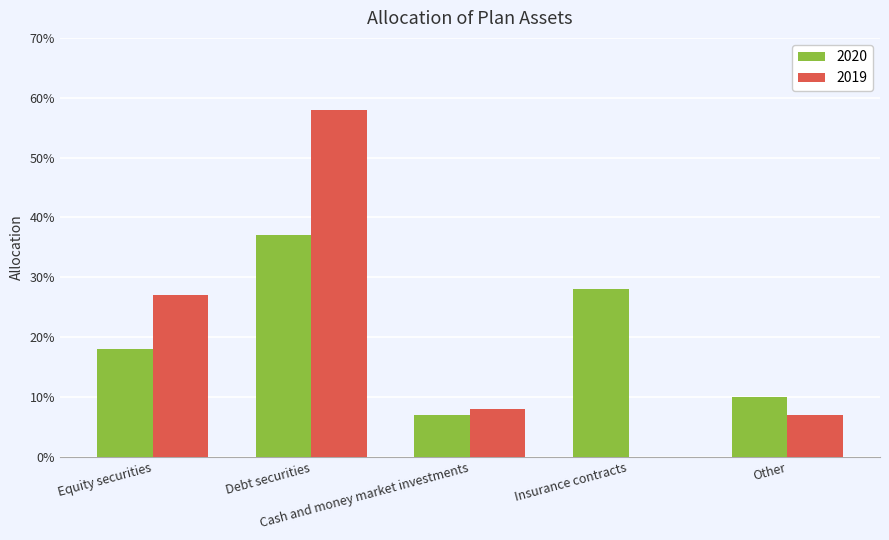

Does the chart contain stacked bars?

No